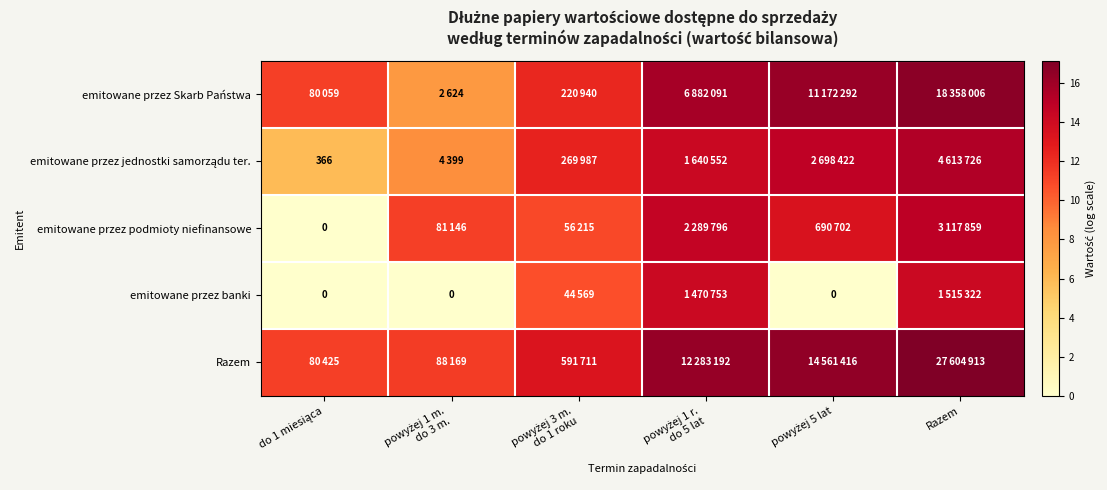

What is the lowest value of the Razem series?

11.3